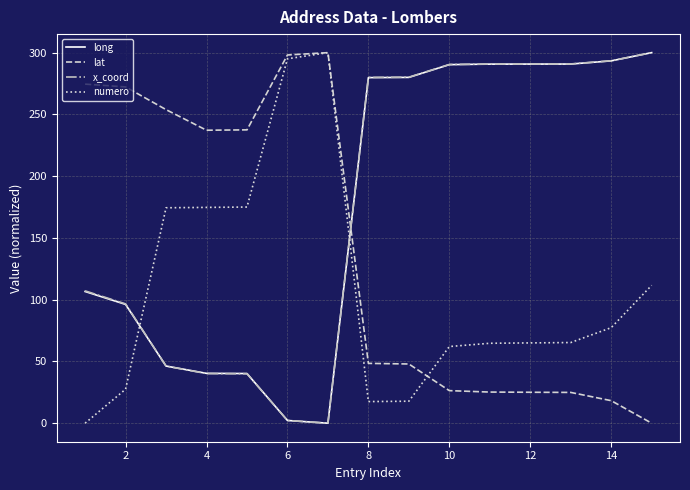

What are all the series names shown in the legend?

long, lat, x_coord, numero